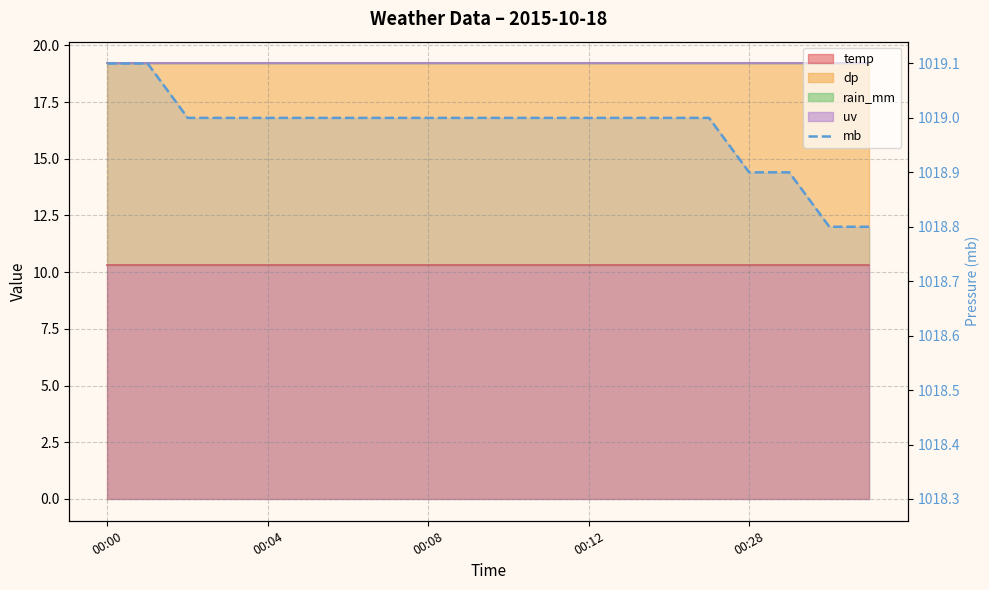

What is the difference between the values at 10 and 18?

0.2